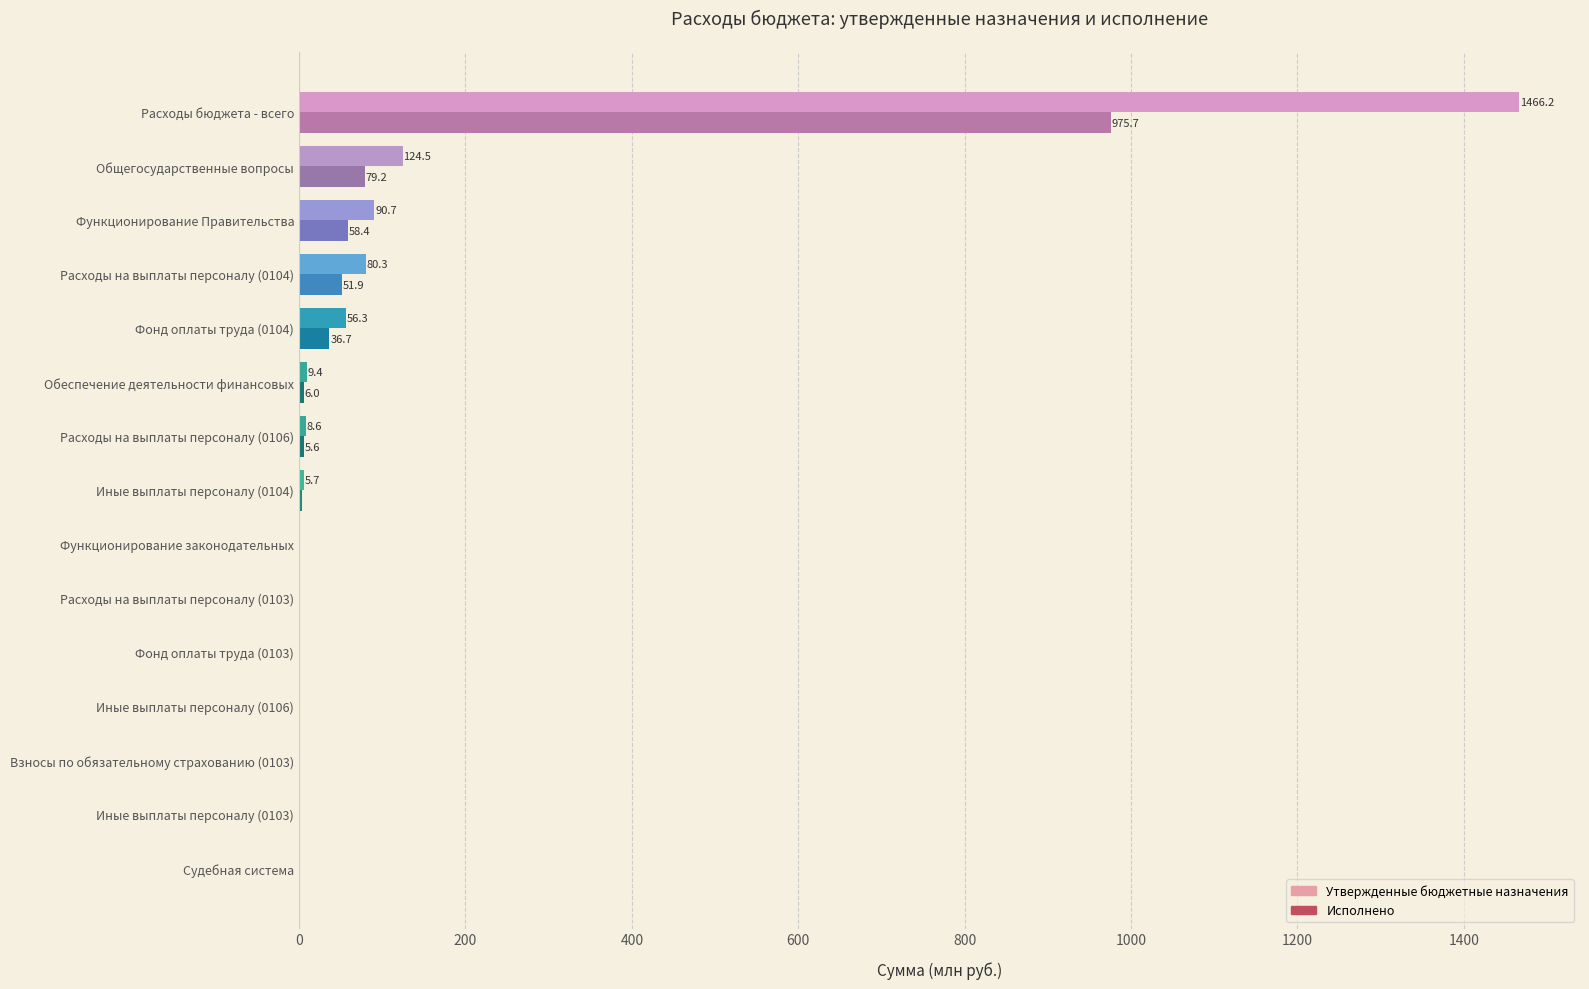

What are all the series names shown in the legend?

Утвержденные бюджетные назначения, Исполнено